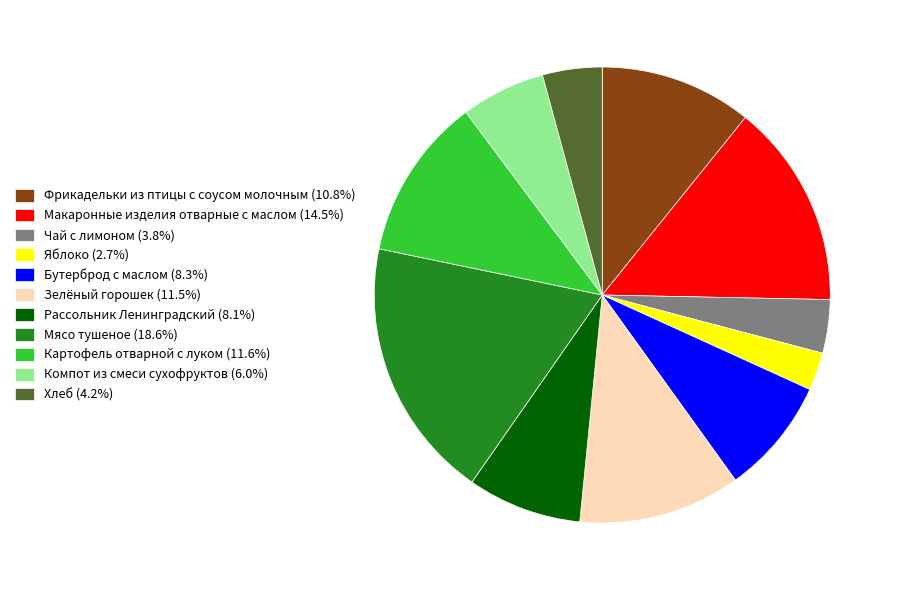

Do Компот из смеси сухофруктов (6.0%) and Яблоко (2.7%) together represent more than half of the pie?

No